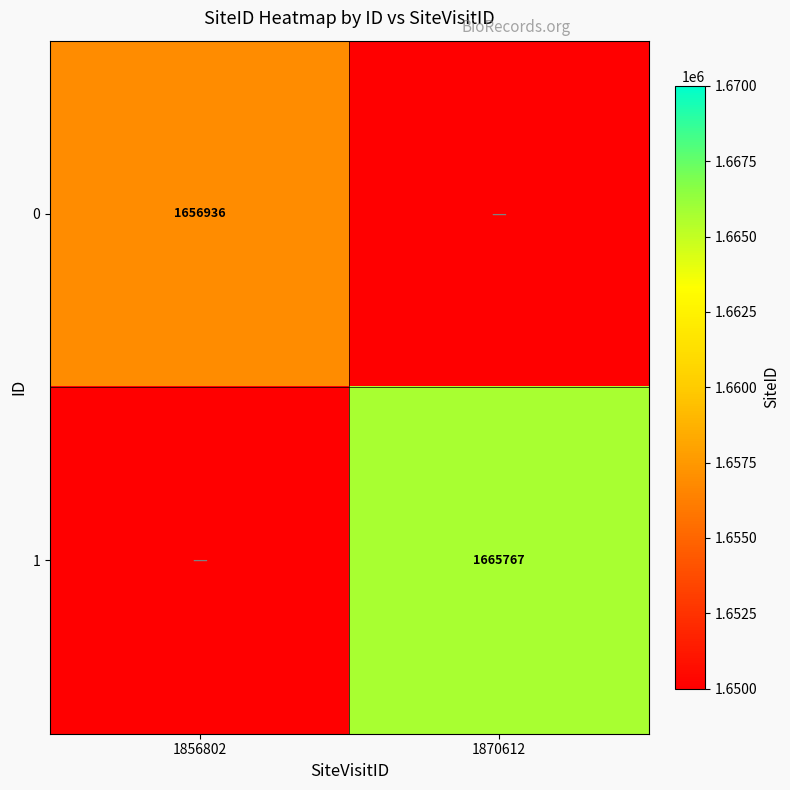

True or false: 0 has a value of 1656936 at 1856802.

True